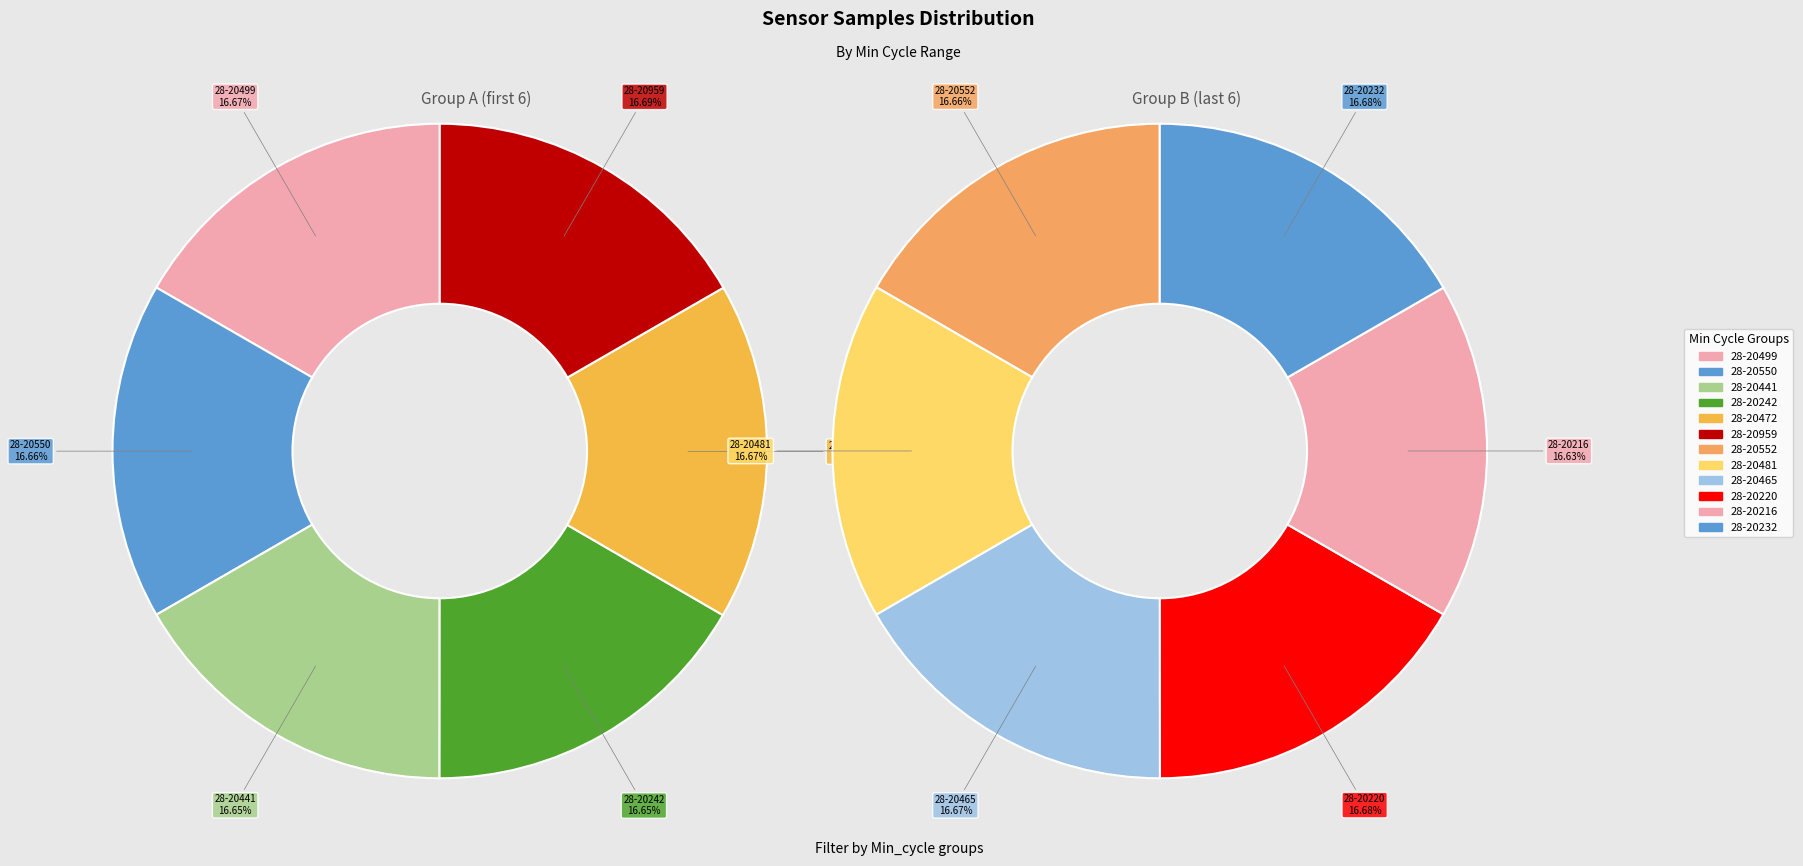

To the nearest percent, what percentage of the pie is 28-20242?

8%